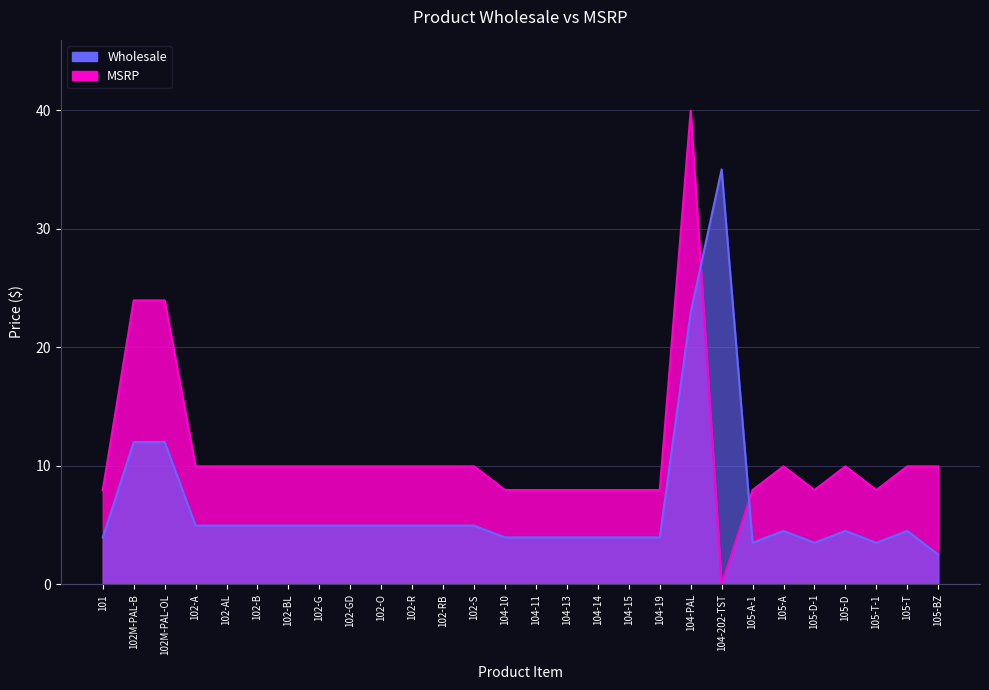

At which category is the sum across all series the highest?

104-PAL